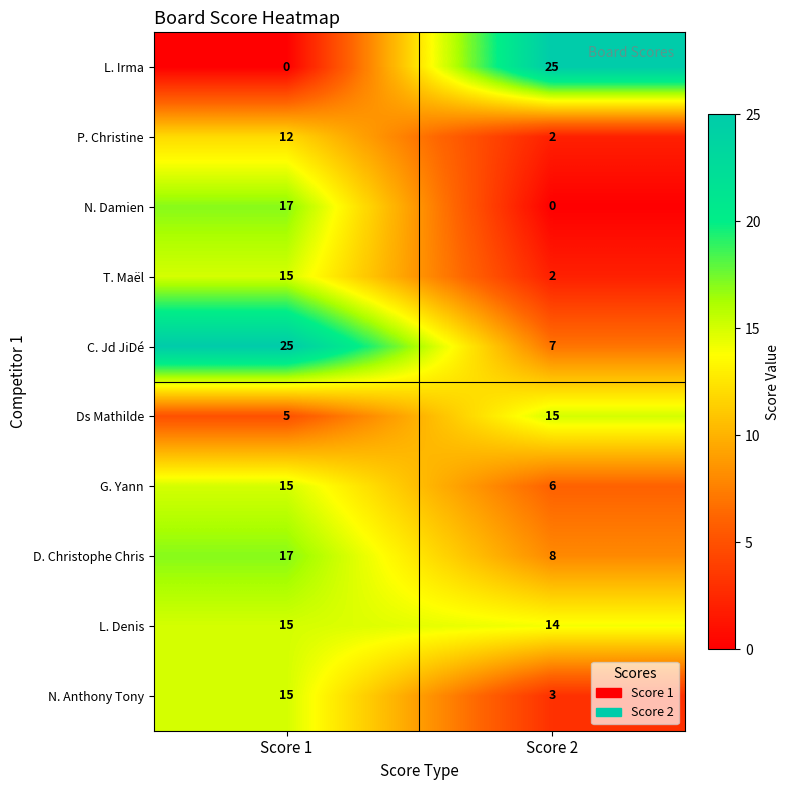

At which category is the sum across all series the highest?

Score 1